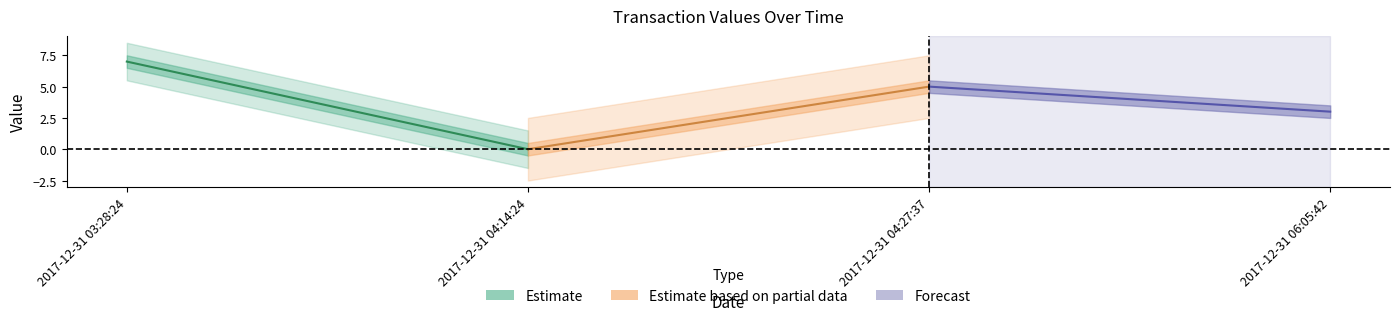

How many data points in Estimate based on partial data are less than 5?

1